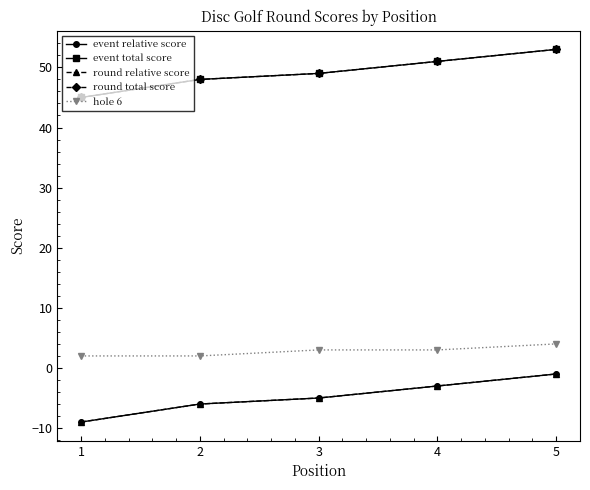

What is the total value across all series at 5?

108